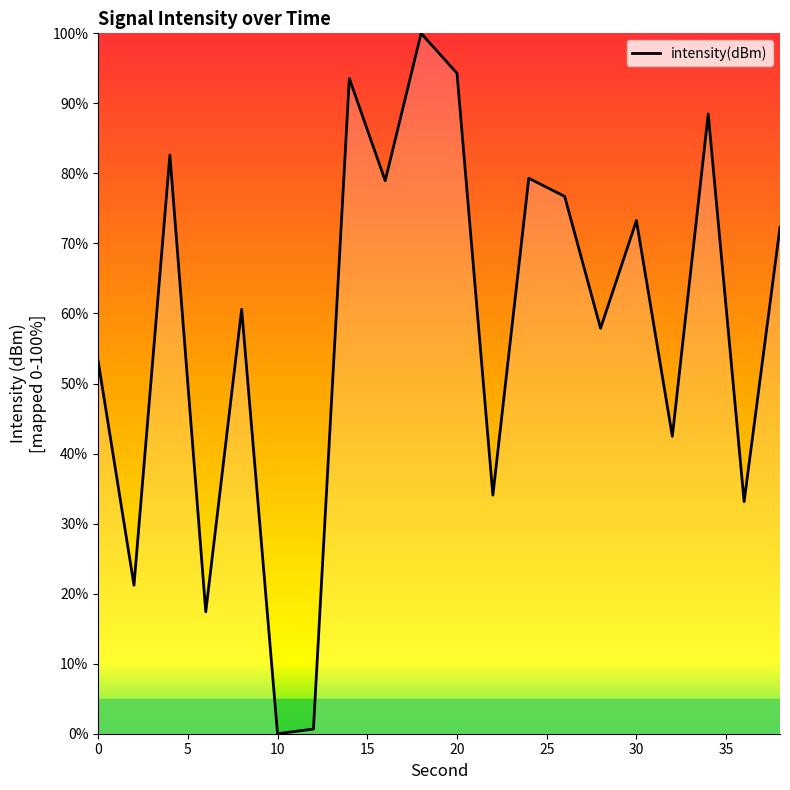

What is the greatest value displayed?

100.0